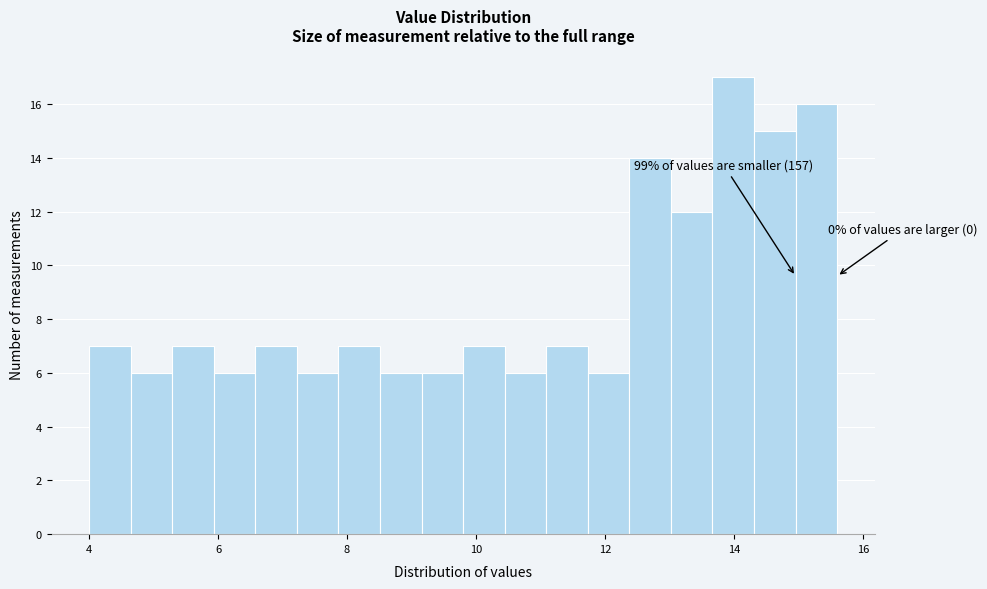

Read against the x-axis, roughly where is the centre of the tallest bar?

14.0